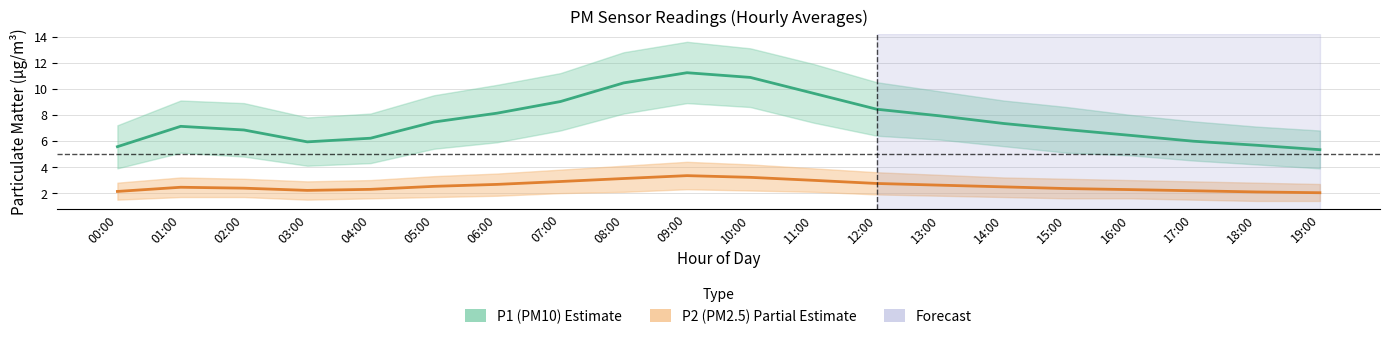

What is the sum of all P1 (PM10) values?

152.4